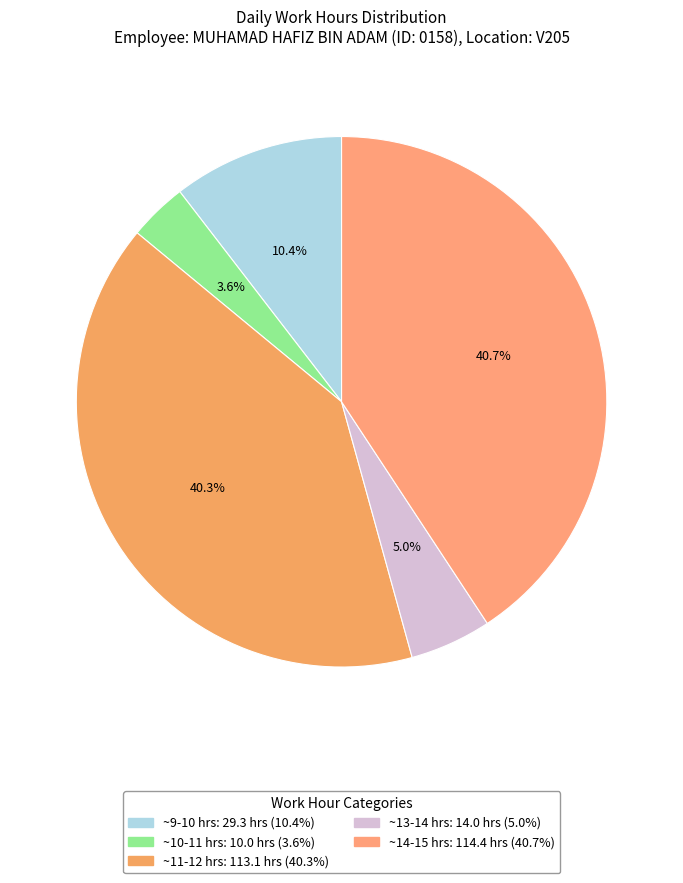

How many slices are in this pie chart?

5